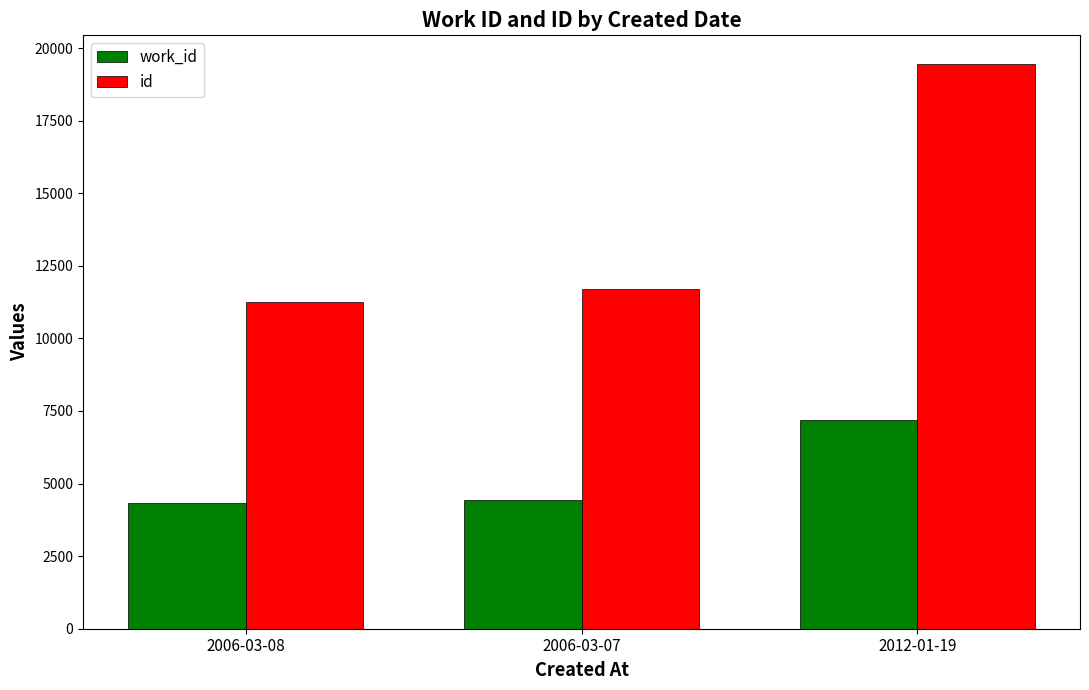

What is the approximate value of id at 2006-03-07, to the nearest 10?

11680